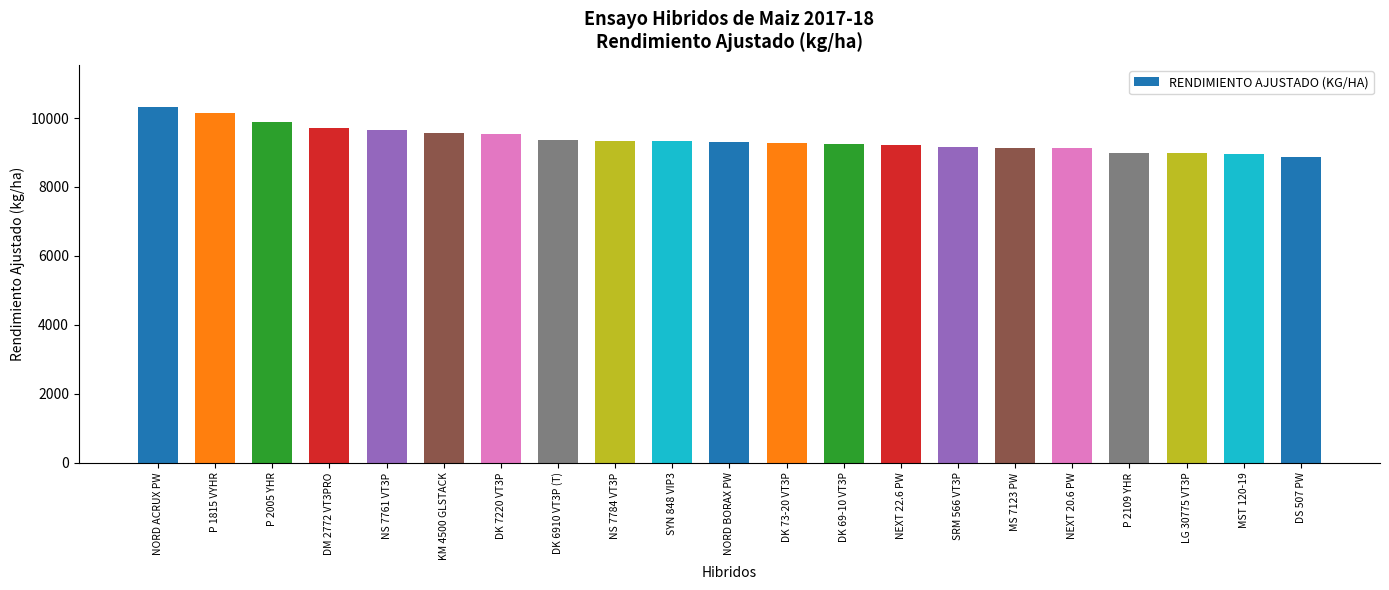

What is the label of the 13th bar from the right?

NS 7784 VT3P